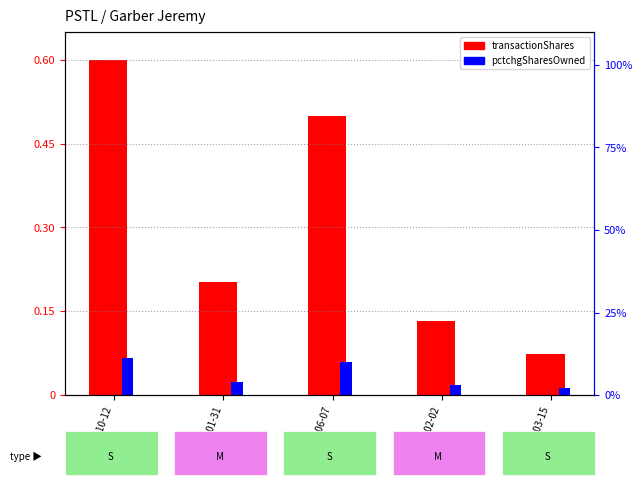

Are the bars horizontal?

No